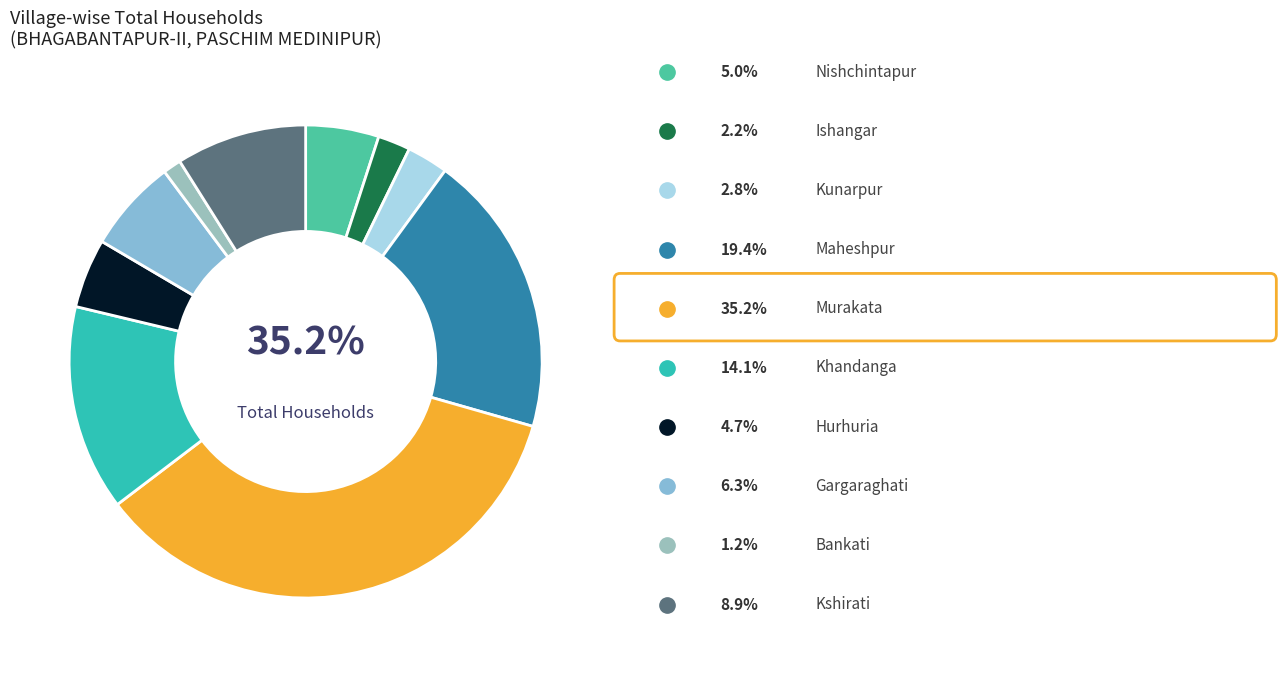

Which category has the biggest portion of the pie?

Murakata